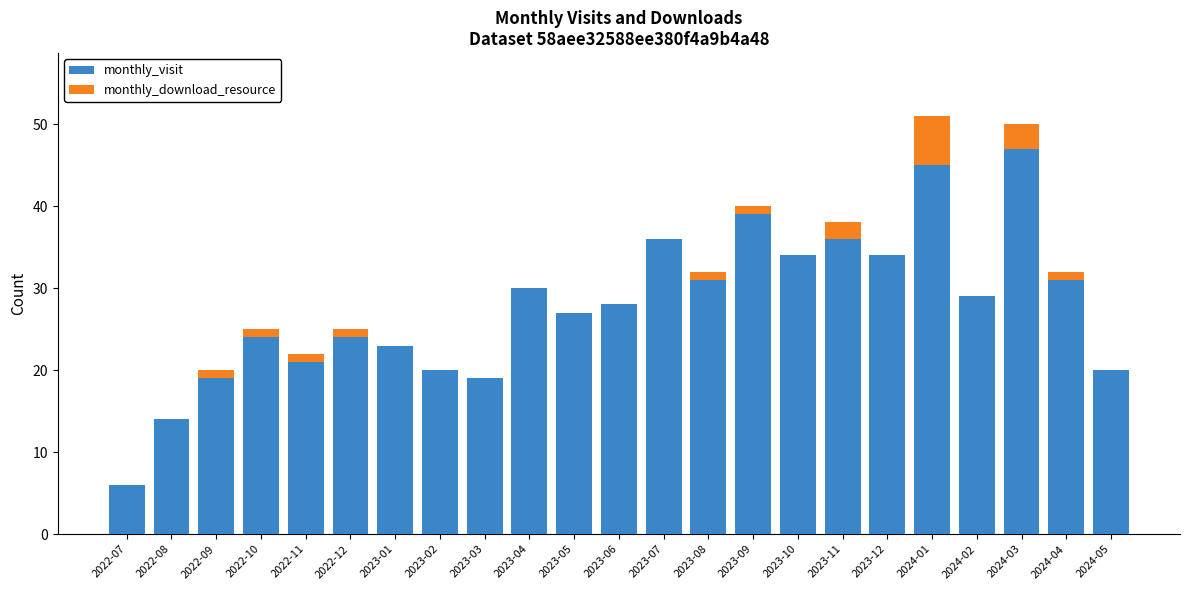

What is the total value across all series at 2023-05?

27